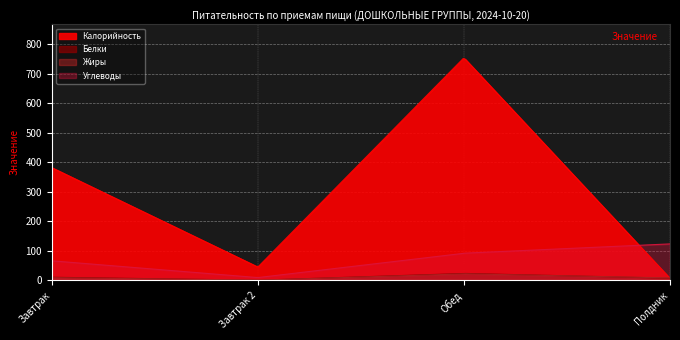

Which series has the largest total across all categories?

Калорийность